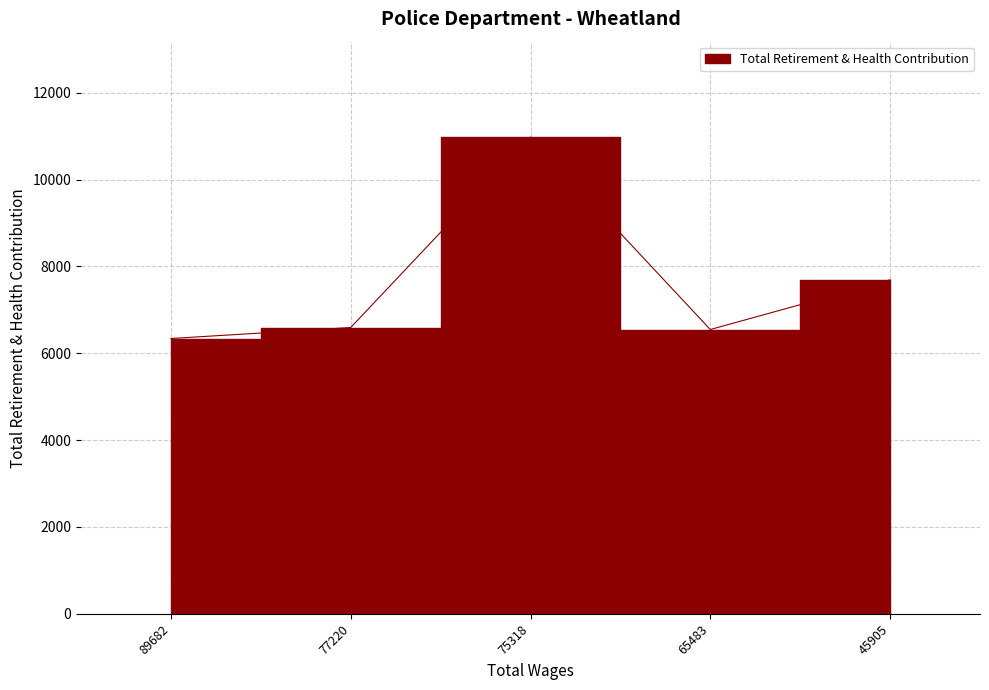

What is the value of the 1st point from the left?

6339